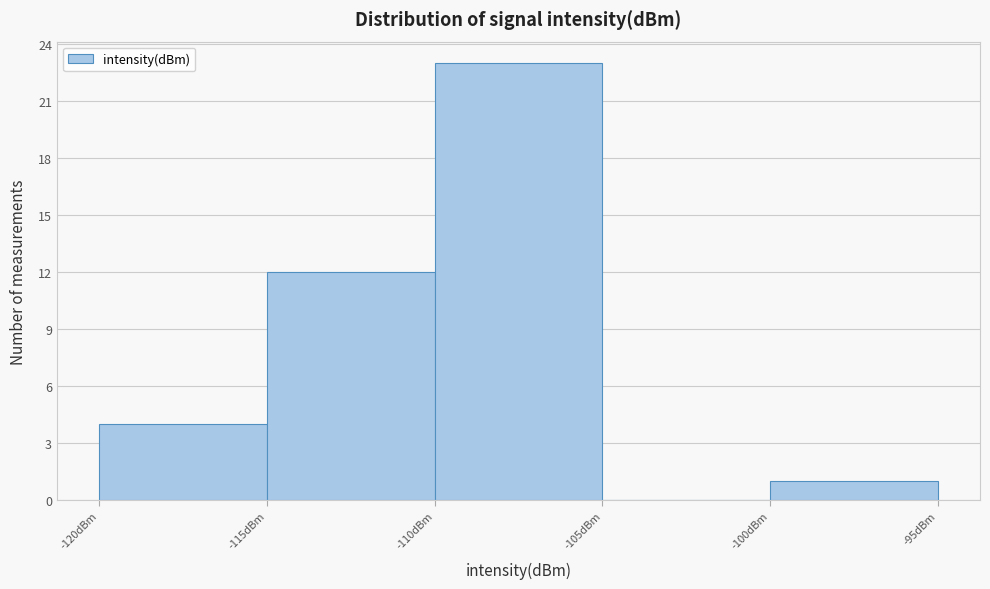

Reading left to right, transcribe this chart: for each bar, give the range it covers on the x-axis and its height. The values are not printed on the chart, so give them approximately, as read against the axis.

-120 to -115: 4
-115 to -110: 12
-110 to -105: 23
-105 to -100: 0
-100 to -95: 1